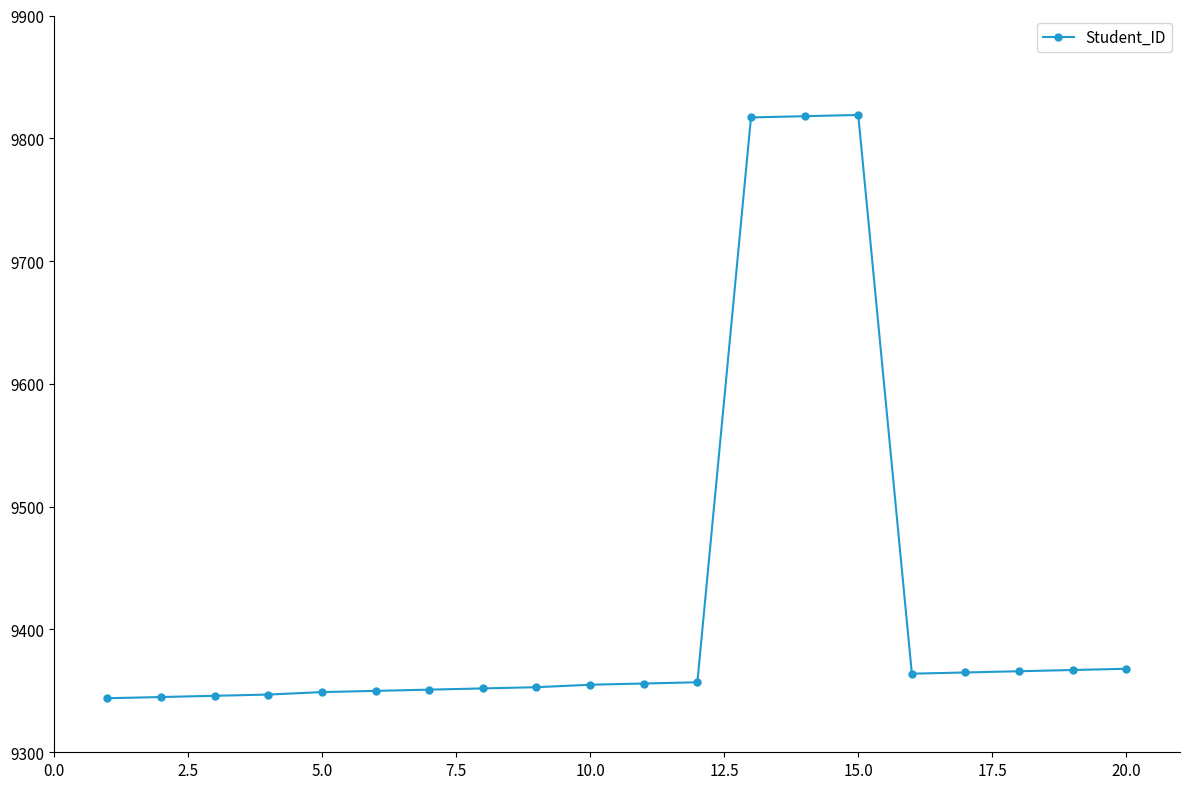

What is the average value?

9424